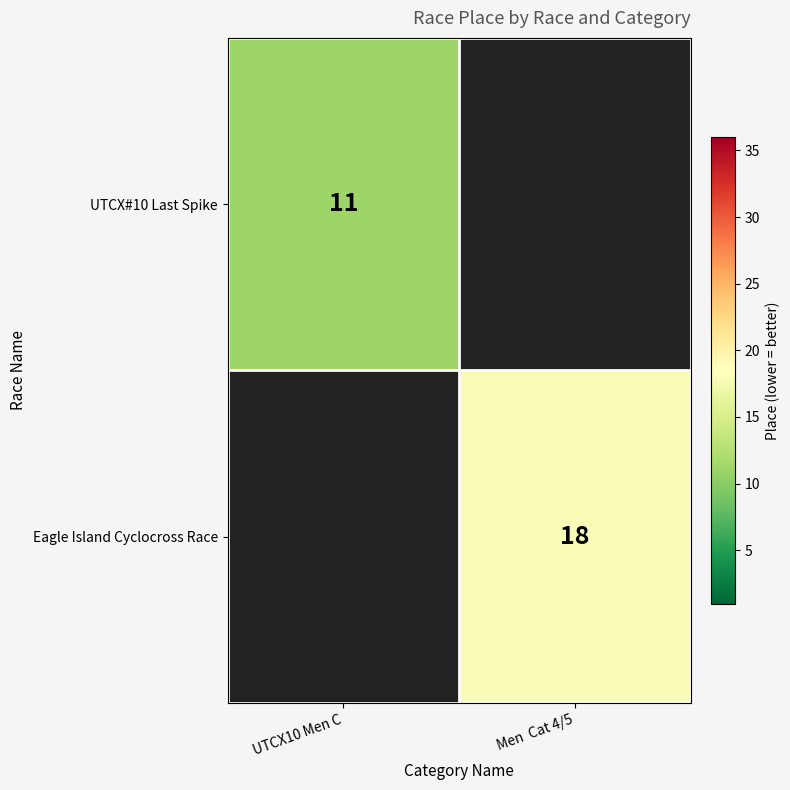

Which has a higher value, UTCX10 Men C or Men  Cat 4/5?

Men  Cat 4/5